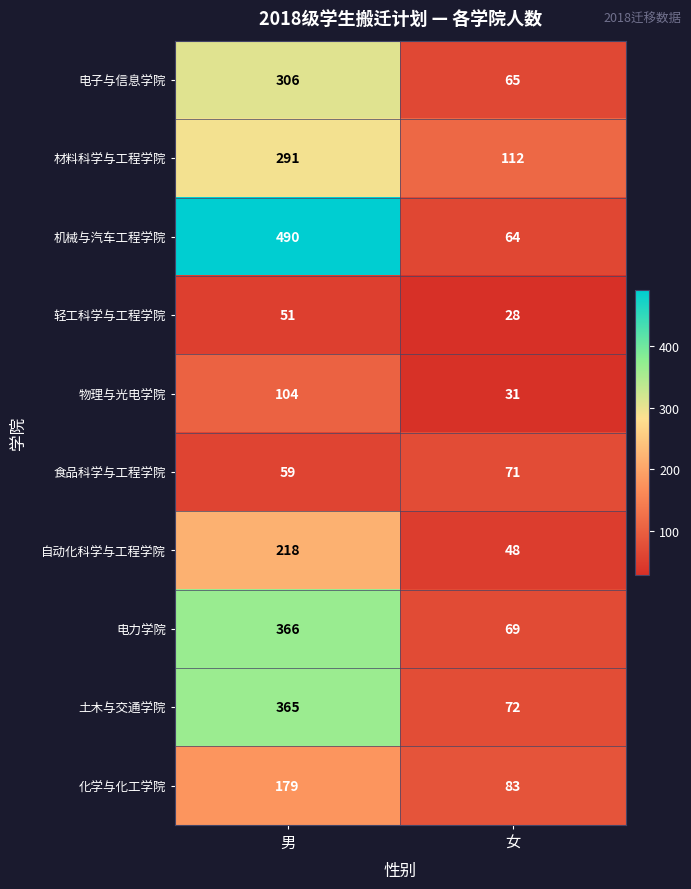

Rank the series at 女 from highest to lowest value.

材料科学与工程学院, 化学与化工学院, 土木与交通学院, 食品科学与工程学院, 电力学院, 电子与信息学院, 机械与汽车工程学院, 自动化科学与工程学院, 物理与光电学院, 轻工科学与工程学院